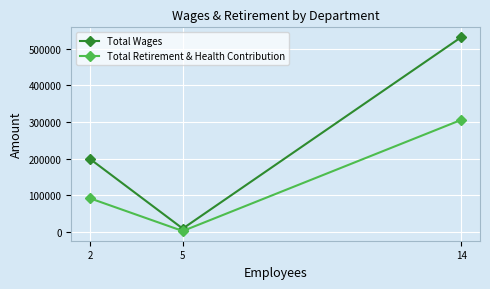

The Total Wages series shows 8700 at 5. True or false?

True